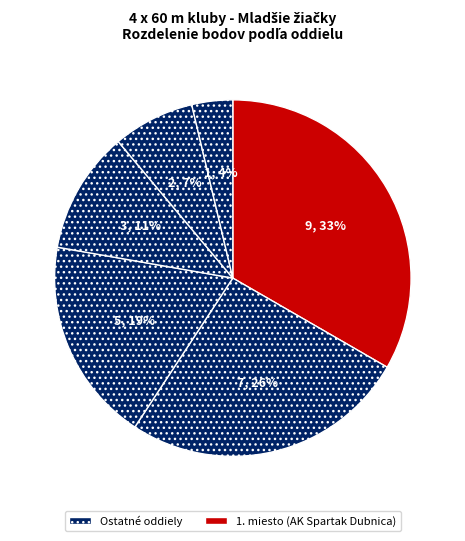

How many segments does this pie chart have?

6